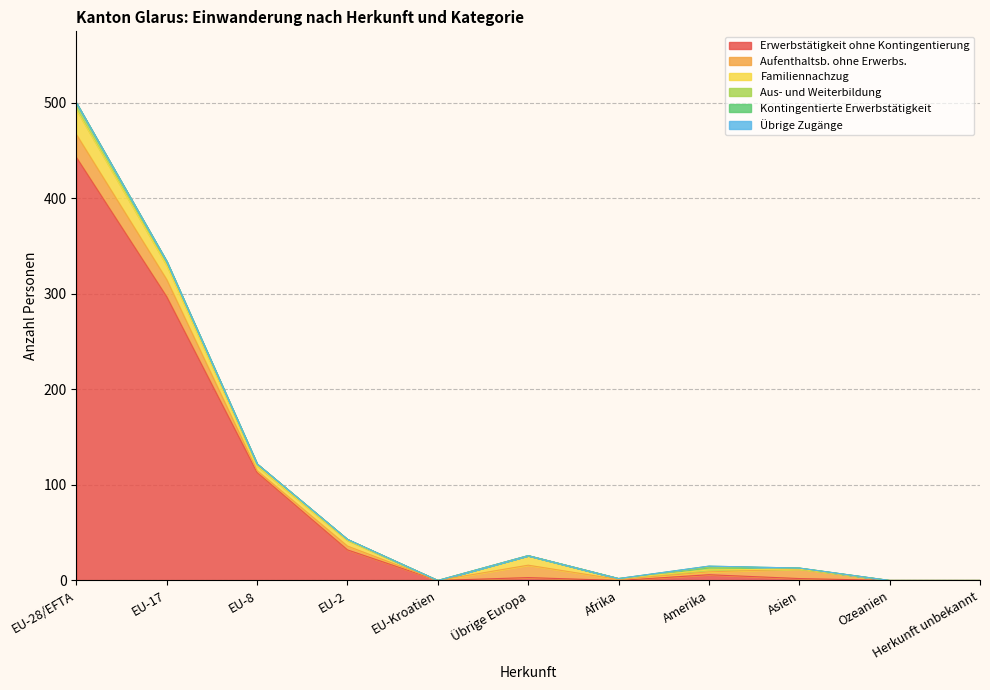

What is the difference between the maximum and second lowest values in the Aus- und Weiterbildung series?

7